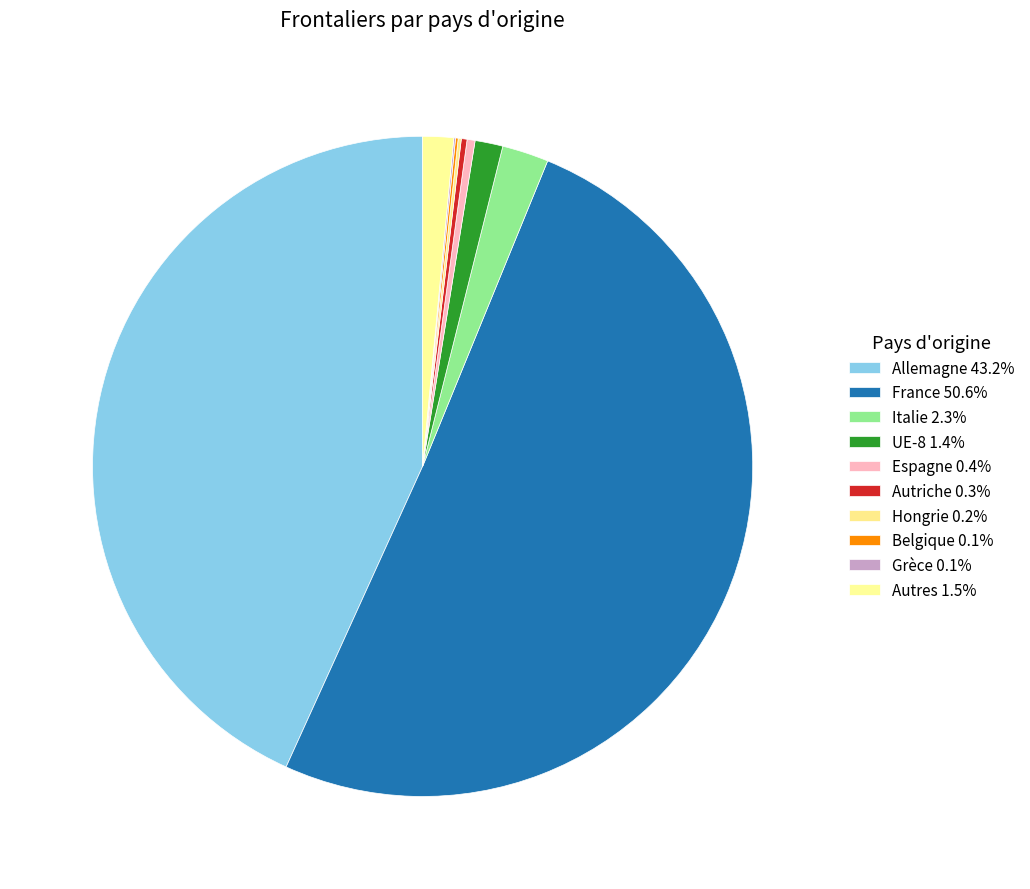

What percentage is the Italie slice, to the nearest percent?

2%